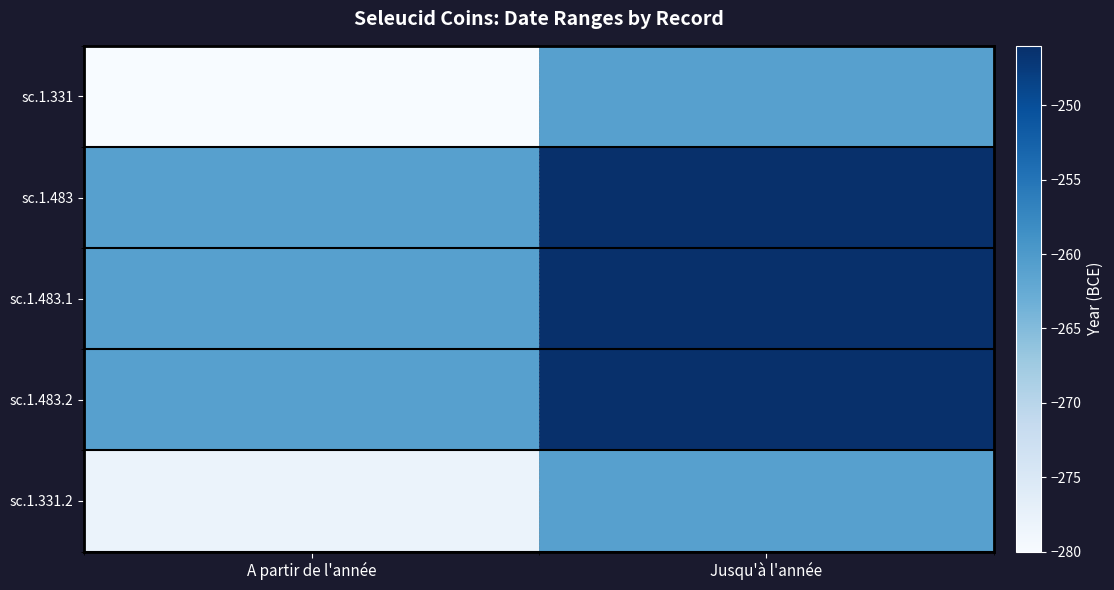

Reading left to right, list all the values displayed in this chart.

sc.1.331: A partir de l'année=-280	Jusqu'à l'année=-261
sc.1.483: A partir de l'année=-261	Jusqu'à l'année=-246
sc.1.483.1: A partir de l'année=-261	Jusqu'à l'année=-246
sc.1.483.2: A partir de l'année=-261	Jusqu'à l'année=-246
sc.1.331.2: A partir de l'année=-278	Jusqu'à l'année=-261